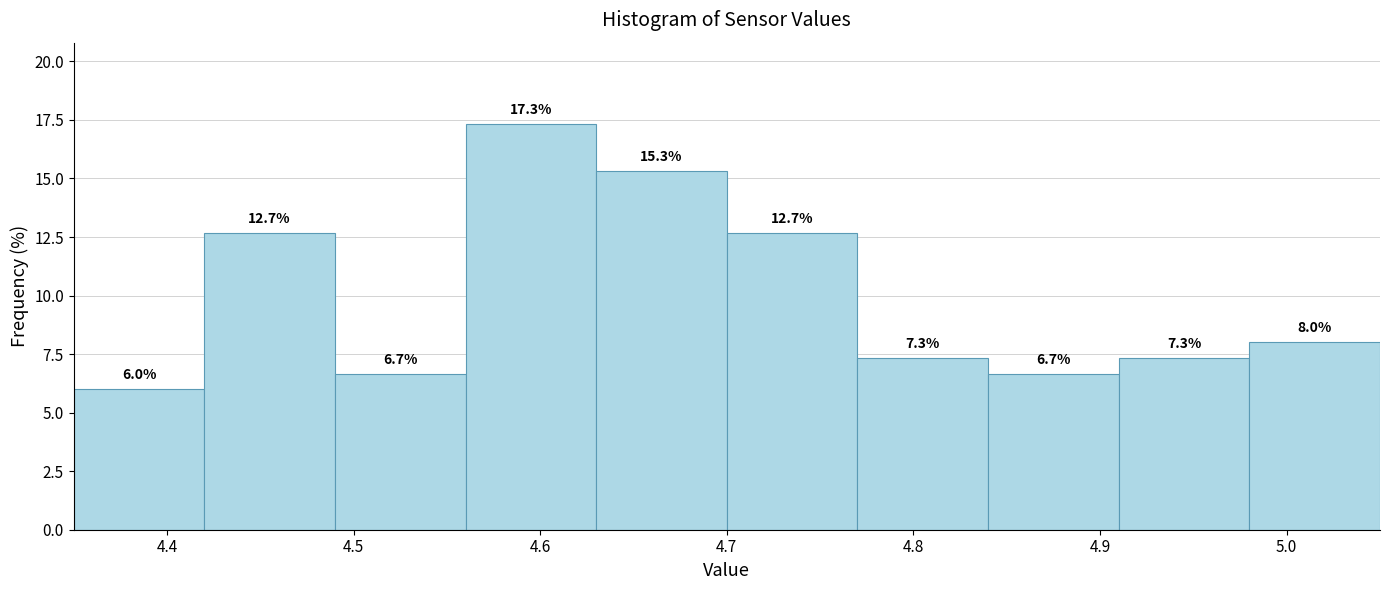

Reading left to right, transcribe this chart: for each bar, give the range it covers on the x-axis and its height.

4.35 to 4.42: 6.0
4.42 to 4.49: 12.7
4.49 to 4.56: 6.7
4.56 to 4.63: 17.3
4.63 to 4.70: 15.3
4.70 to 4.77: 12.7
4.77 to 4.84: 7.3
4.84 to 4.91: 6.7
4.91 to 4.98: 7.3
4.98 to 5.05: 8.0